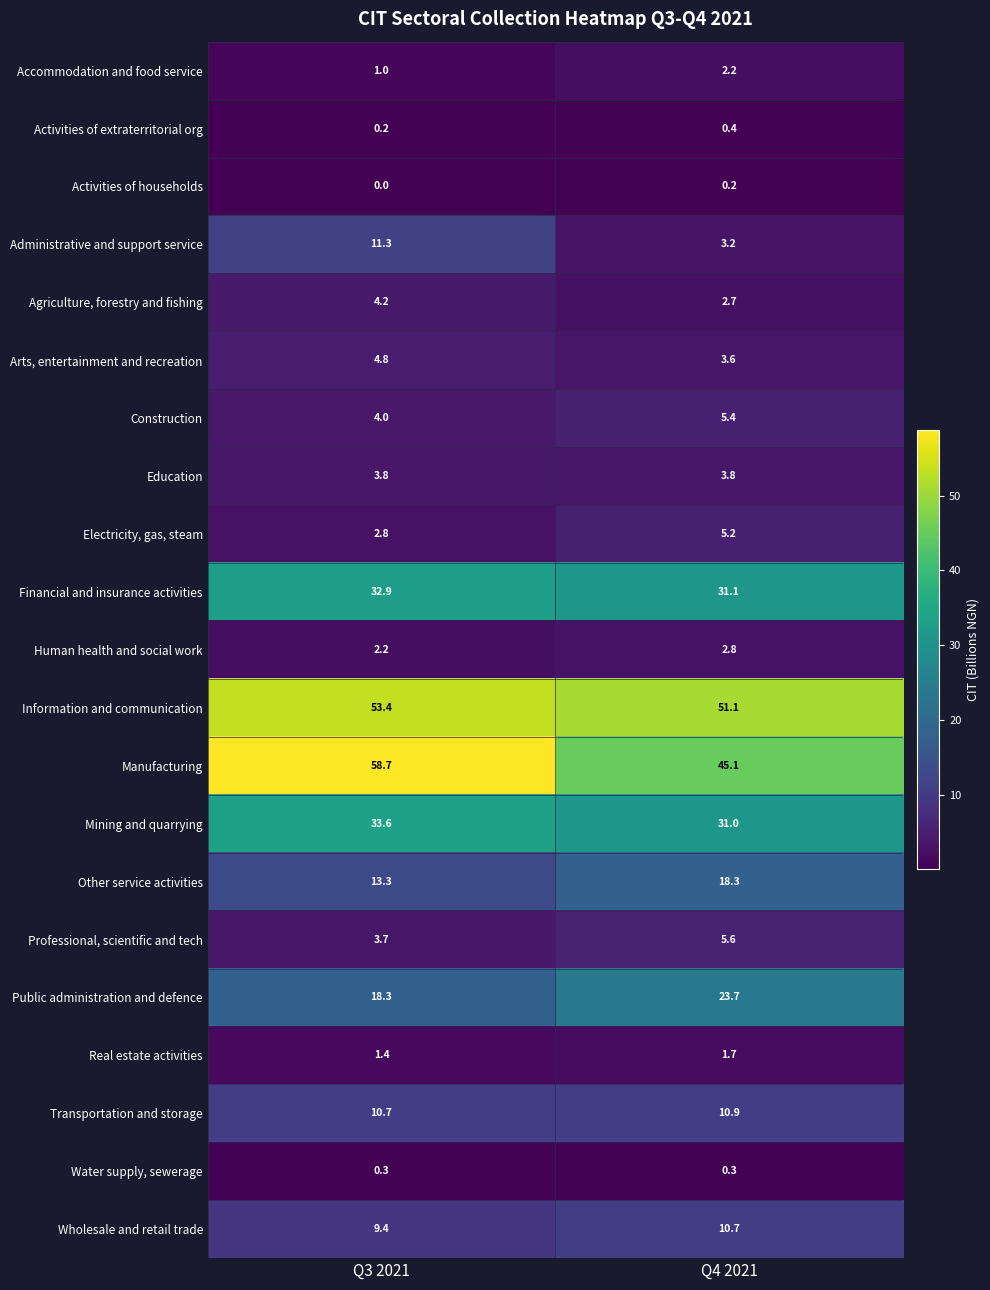

Which series has the largest total across all categories?

Information and communication